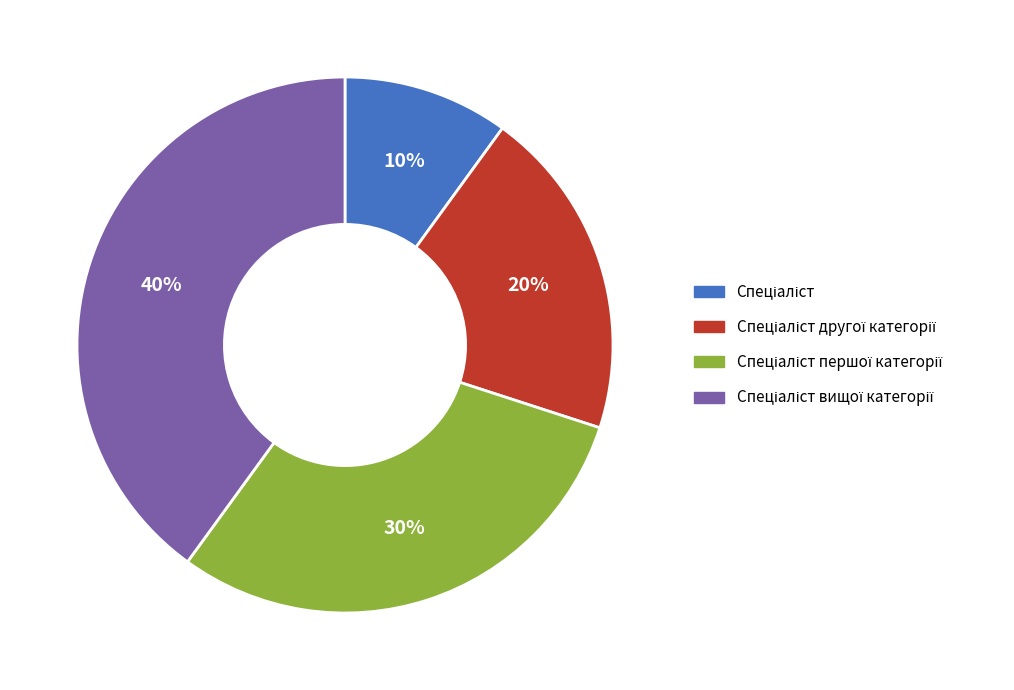

To the nearest percent, what is the average slice percentage?

25%